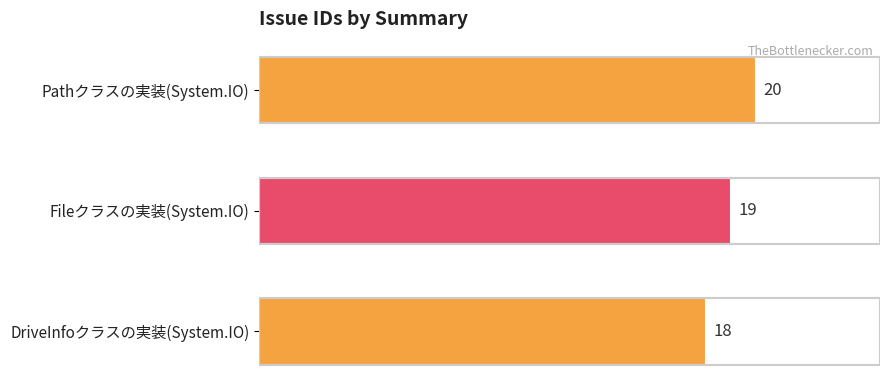

What is the change in value from DriveInfoクラスの実装(System.IO) to Pathクラスの実装(System.IO)?

+2